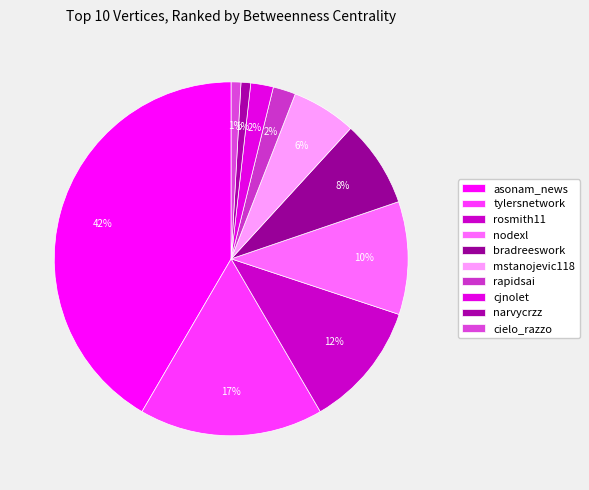

How many slices are in this pie chart?

10